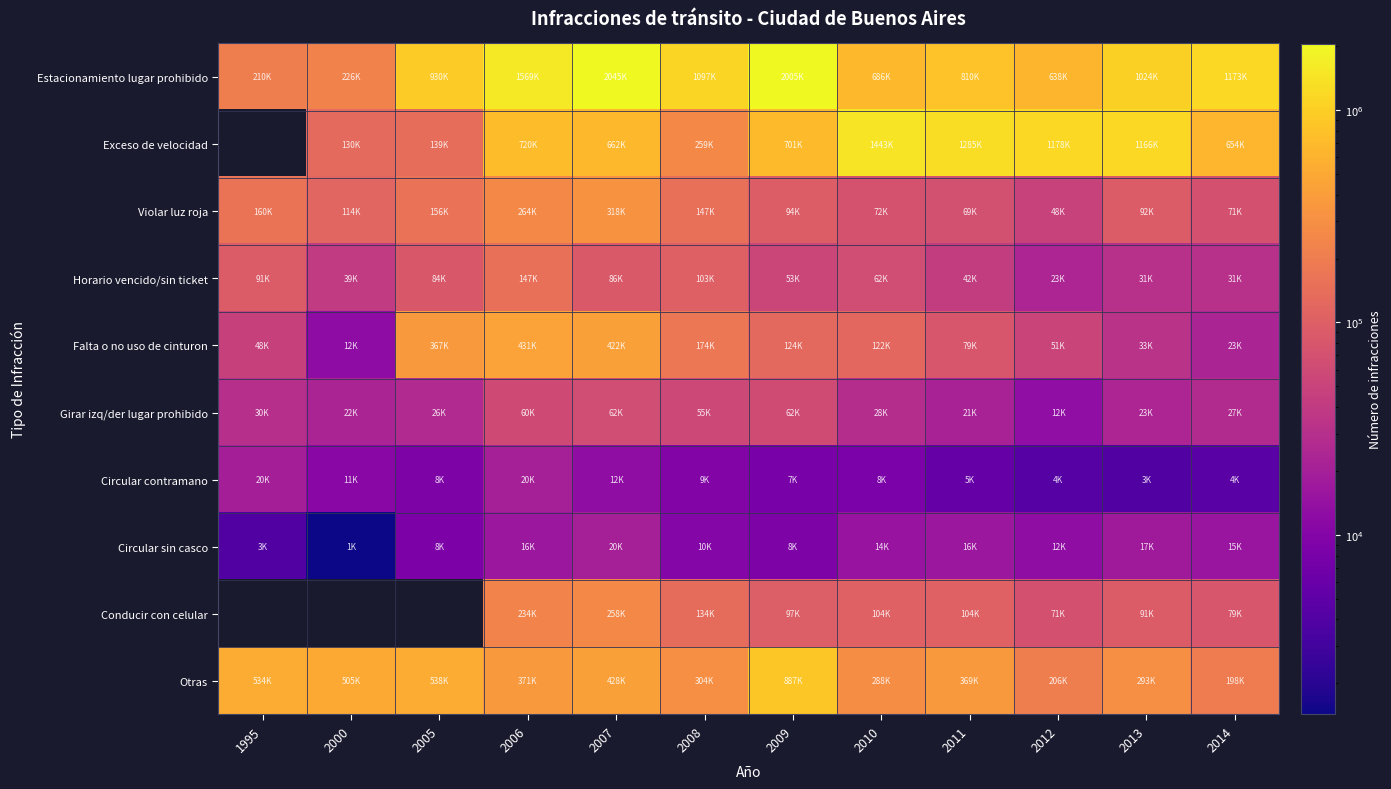

The Otras series shows 171170.7 at 2011. True or false?

False